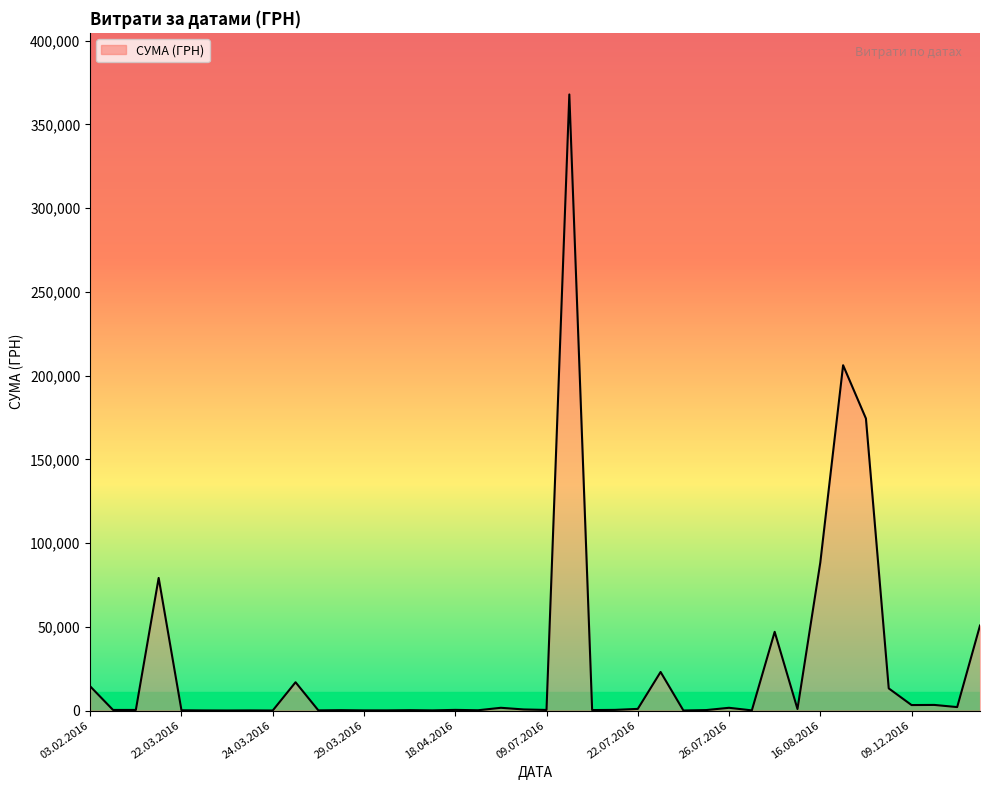

What is the maximum value shown in the chart?

367851.7